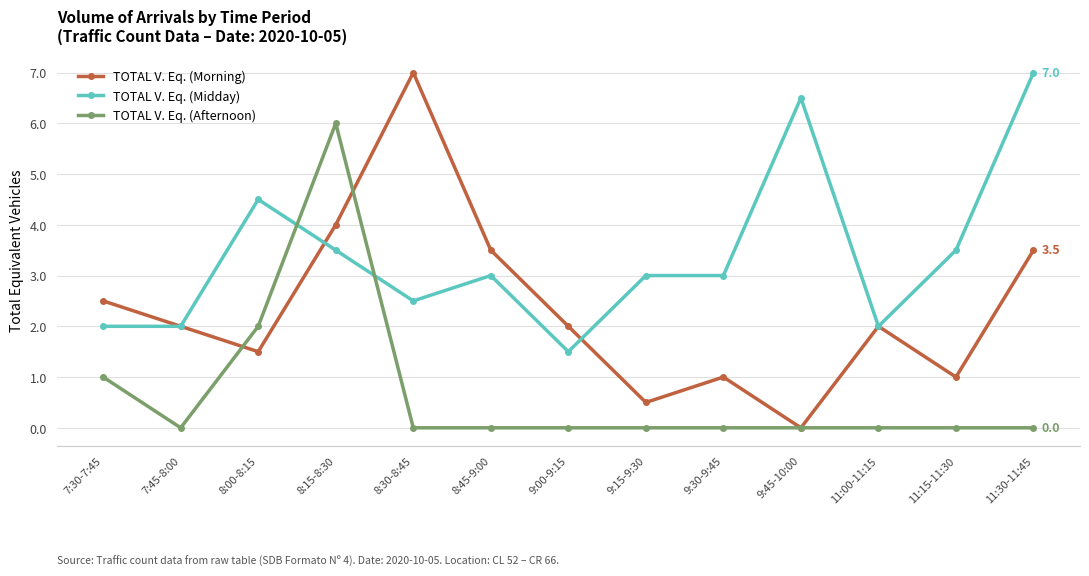

How many series are shown in this chart?

3